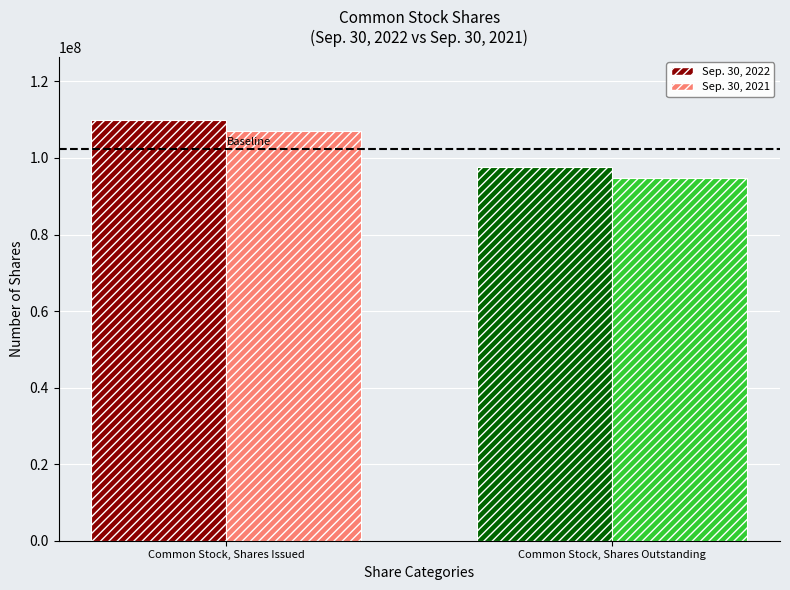

Reading left to right, list all the values displayed in this chart.

Sep. 30, 2022: Common Stock, Shares Issued=109950509	Common Stock, Shares Outstanding=97650509
Sep. 30, 2021: Common Stock, Shares Issued=107074417	Common Stock, Shares Outstanding=94774417